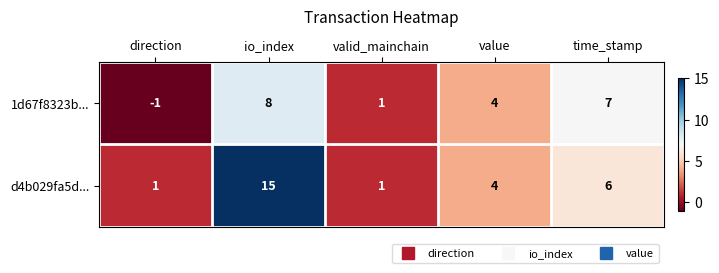

How many series are shown in this chart?

2